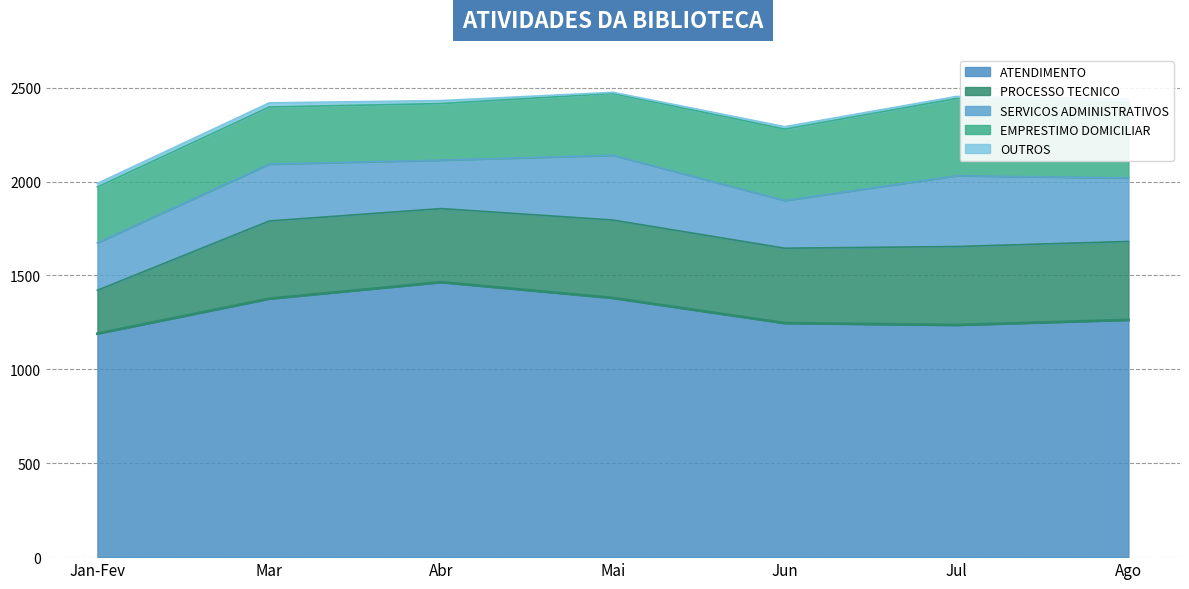

At which label does EMPRESTIMO DOMICILIAR reach its minimum?

Jan-Fev